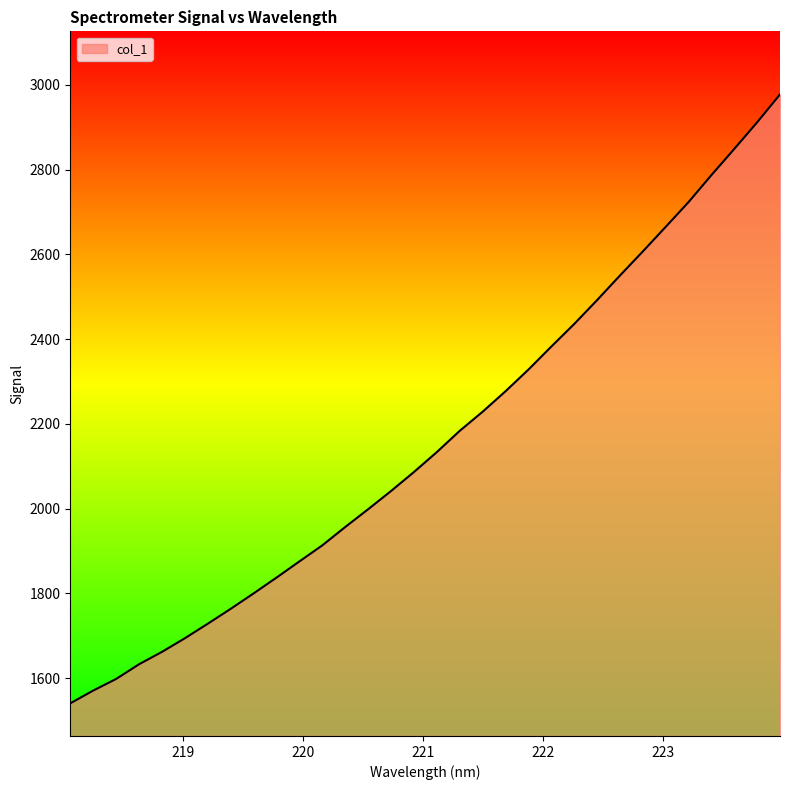

What is the greatest value displayed?

2977.8